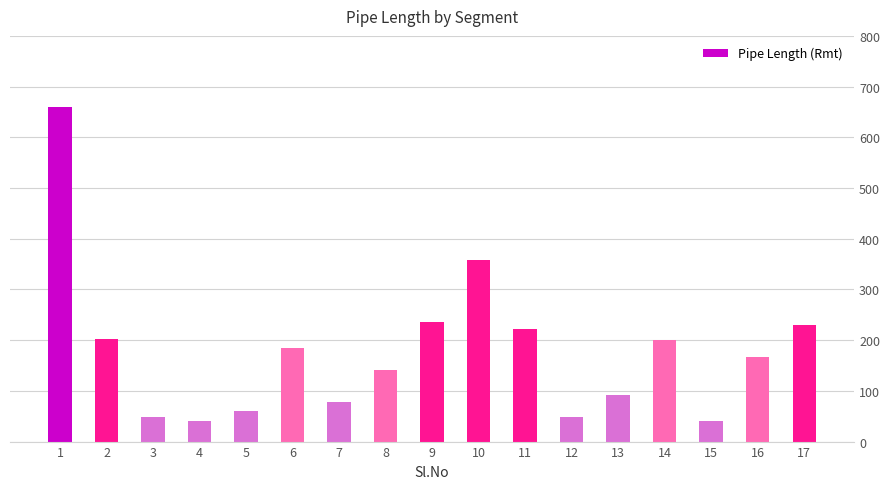

How many values are below 167?

8